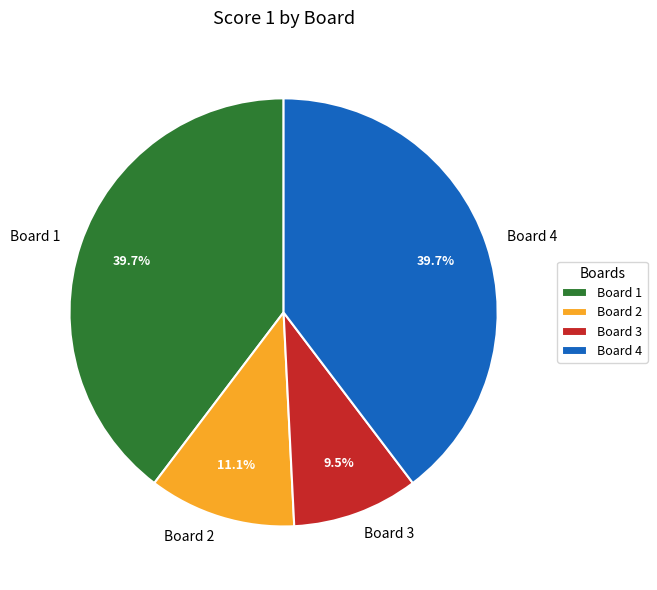

Combined, what portion of the pie is Board 1 and Board 4?

79.4%